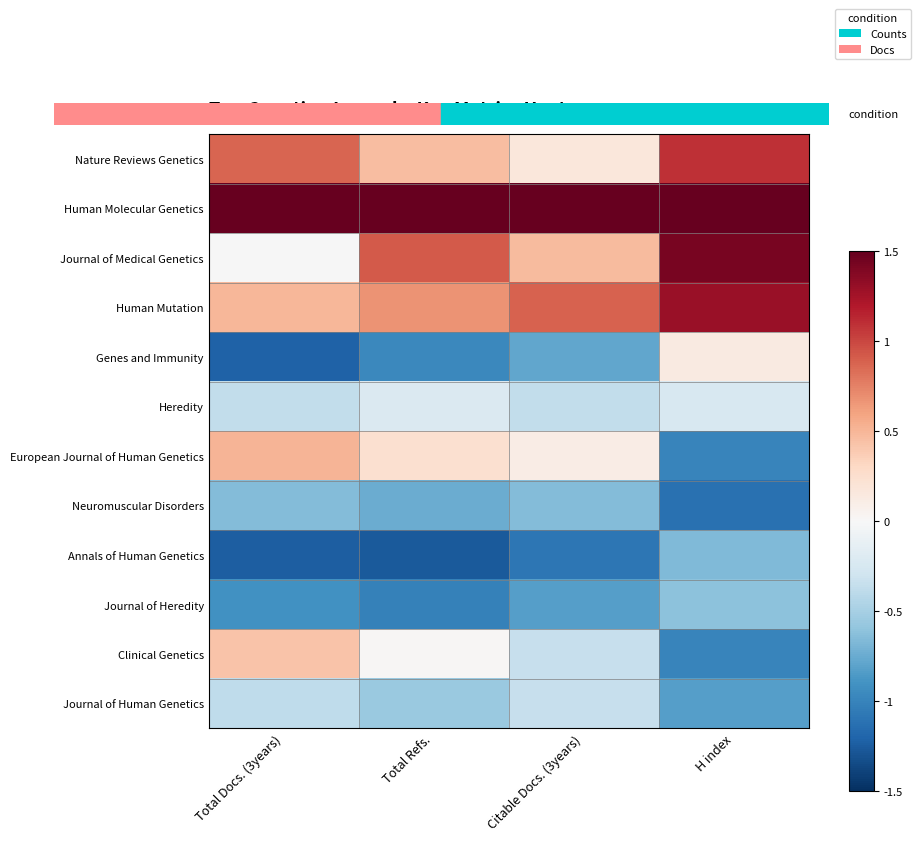

Reading left to right, list all the values displayed in this chart.

Nature Reviews Genetics: Total Docs. (3years)=0.9	Total Refs.=0.5	Citable Docs. (3years)=0.2	H index=1.1
Human Molecular Genetics: Total Docs. (3years)=1.5	Total Refs.=1.5	Citable Docs. (3years)=1.5	H index=1.5
Journal of Medical Genetics: Total Docs. (3years)=-0.0	Total Refs.=0.9	Citable Docs. (3years)=0.5	H index=1.4
Human Mutation: Total Docs. (3years)=0.5	Total Refs.=0.7	Citable Docs. (3years)=0.9	H index=1.3
Genes and Immunity: Total Docs. (3years)=-1.2	Total Refs.=-1.0	Citable Docs. (3years)=-0.8	H index=0.1
Heredity: Total Docs. (3years)=-0.4	Total Refs.=-0.2	Citable Docs. (3years)=-0.4	H index=-0.2
European Journal of Human Genetics: Total Docs. (3years)=0.5	Total Refs.=0.2	Citable Docs. (3years)=0.1	H index=-1.0
Neuromuscular Disorders: Total Docs. (3years)=-0.6	Total Refs.=-0.7	Citable Docs. (3years)=-0.7	H index=-1.1
Annals of Human Genetics: Total Docs. (3years)=-1.2	Total Refs.=-1.3	Citable Docs. (3years)=-1.1	H index=-0.7
Journal of Heredity: Total Docs. (3years)=-0.9	Total Refs.=-1.0	Citable Docs. (3years)=-0.8	H index=-0.6
Clinical Genetics: Total Docs. (3years)=0.4	Total Refs.=0.0	Citable Docs. (3years)=-0.3	H index=-1.0
Journal of Human Genetics: Total Docs. (3years)=-0.4	Total Refs.=-0.6	Citable Docs. (3years)=-0.3	H index=-0.8